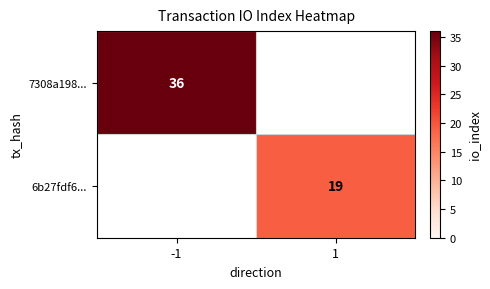

True or false: 6b27fdf6... has a value of 28 at 1.

False